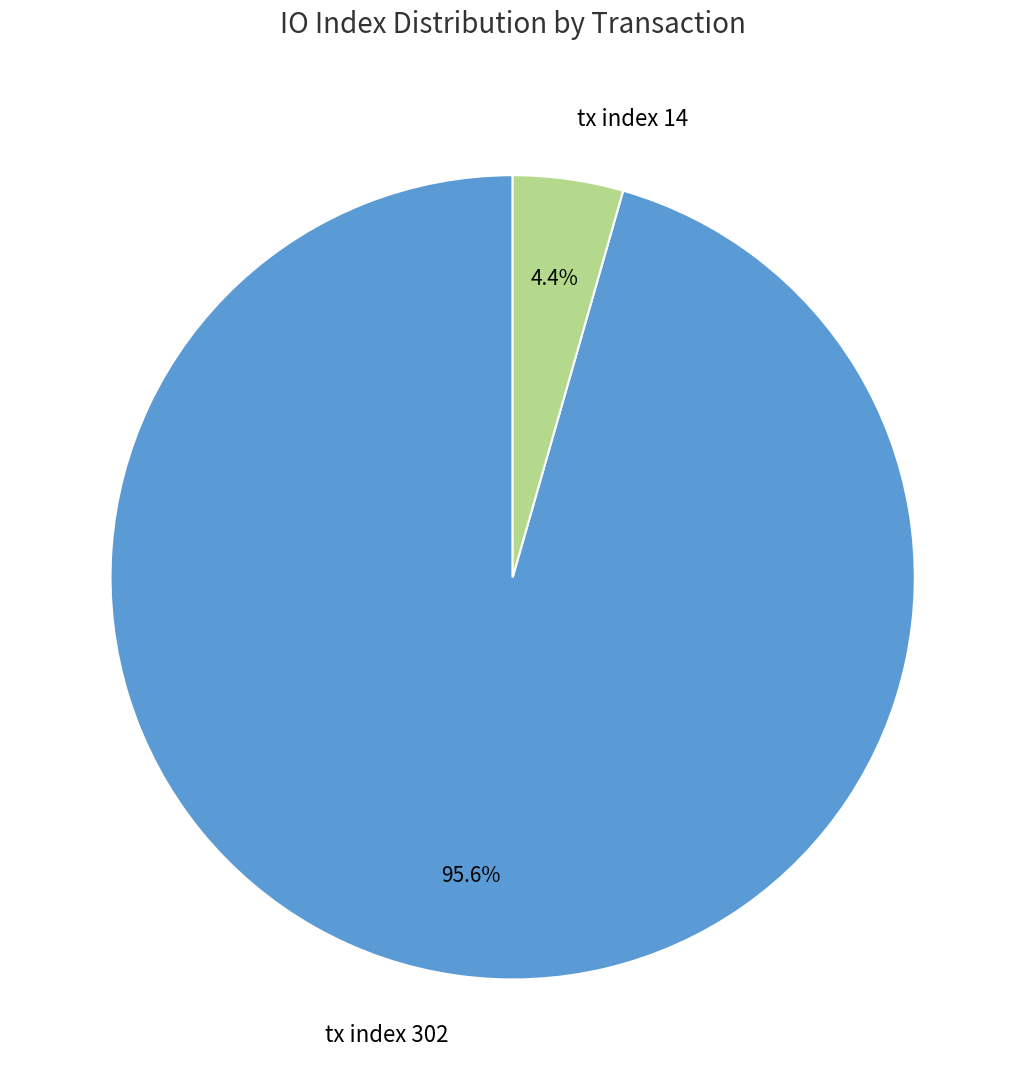

How many segments does this pie chart have?

2